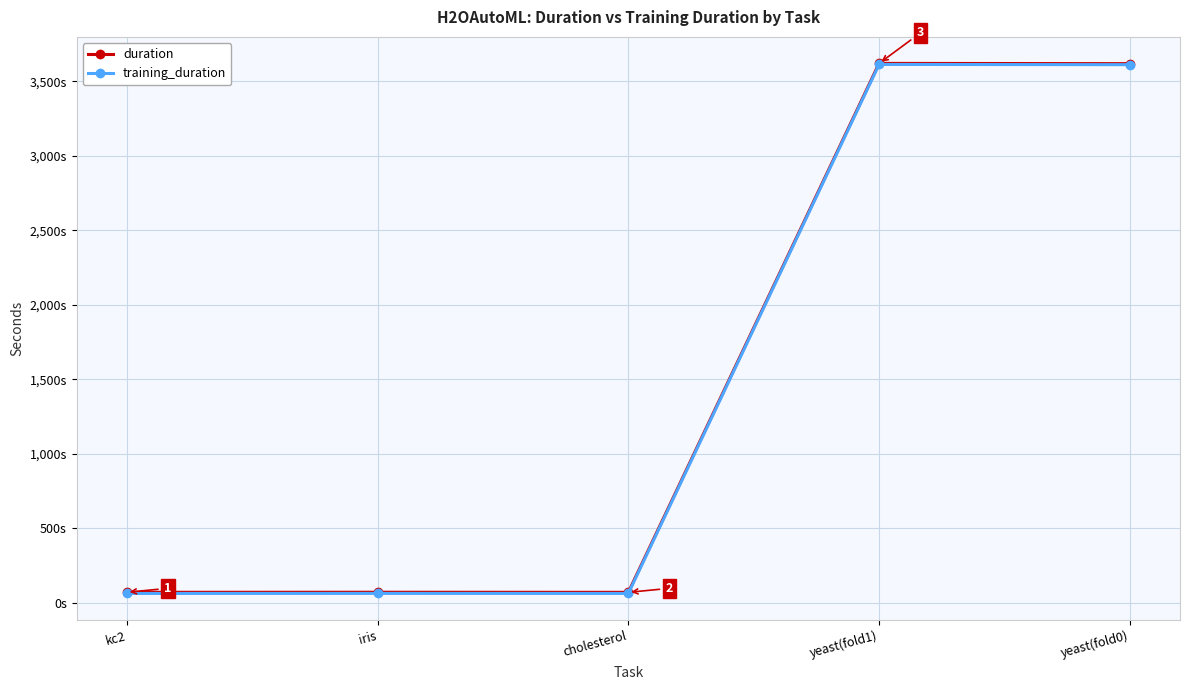

Does the chart display data point markers on the line(s)?

Yes